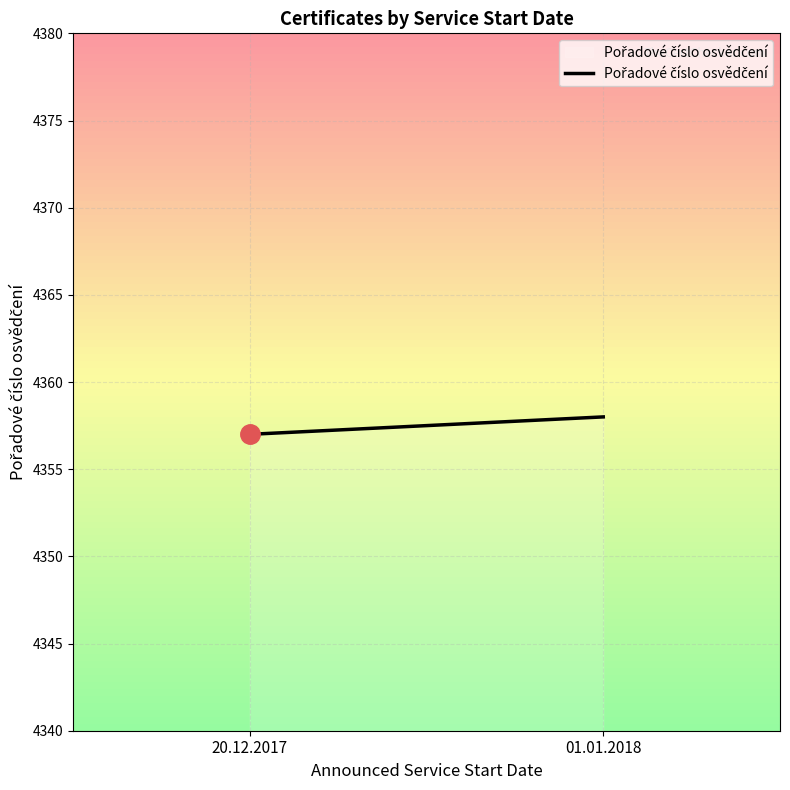

Between 01.01.2018 and 20.12.2017, which is larger?

01.01.2018